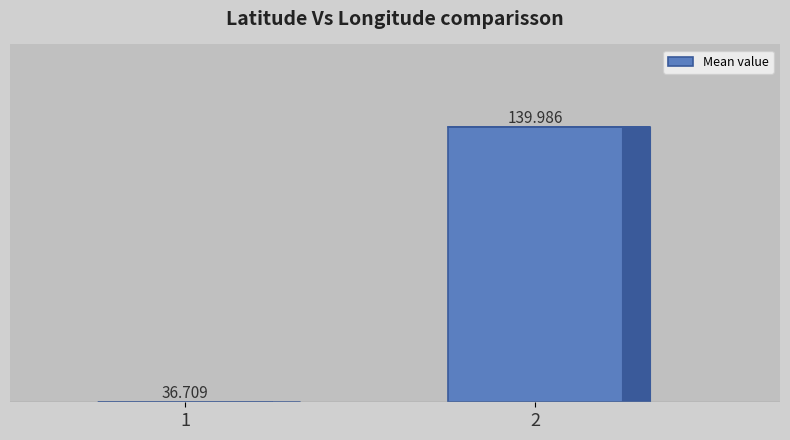

List the labels in order of value, smallest first.

1, 2